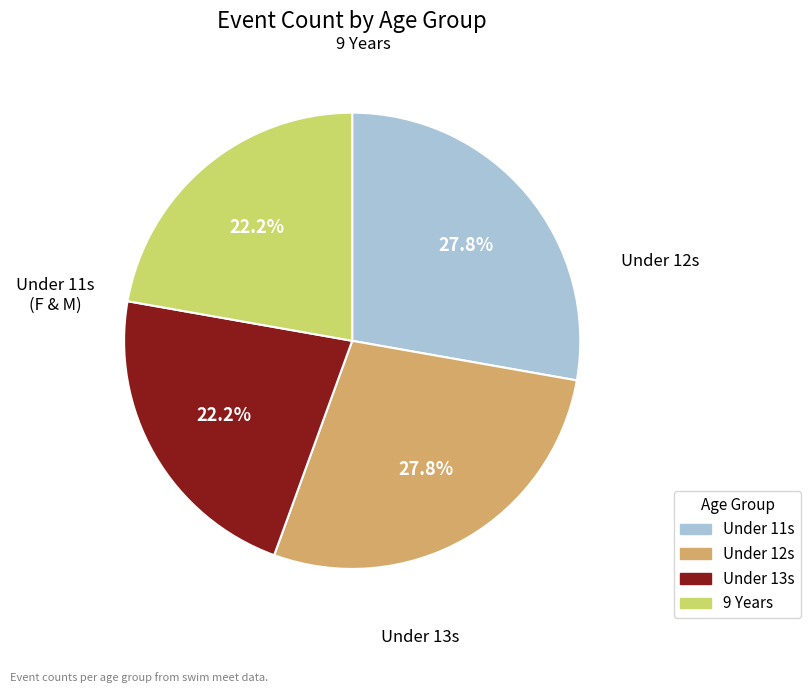

To the nearest percent, what is the difference between the largest and smallest slice percentages?

6%